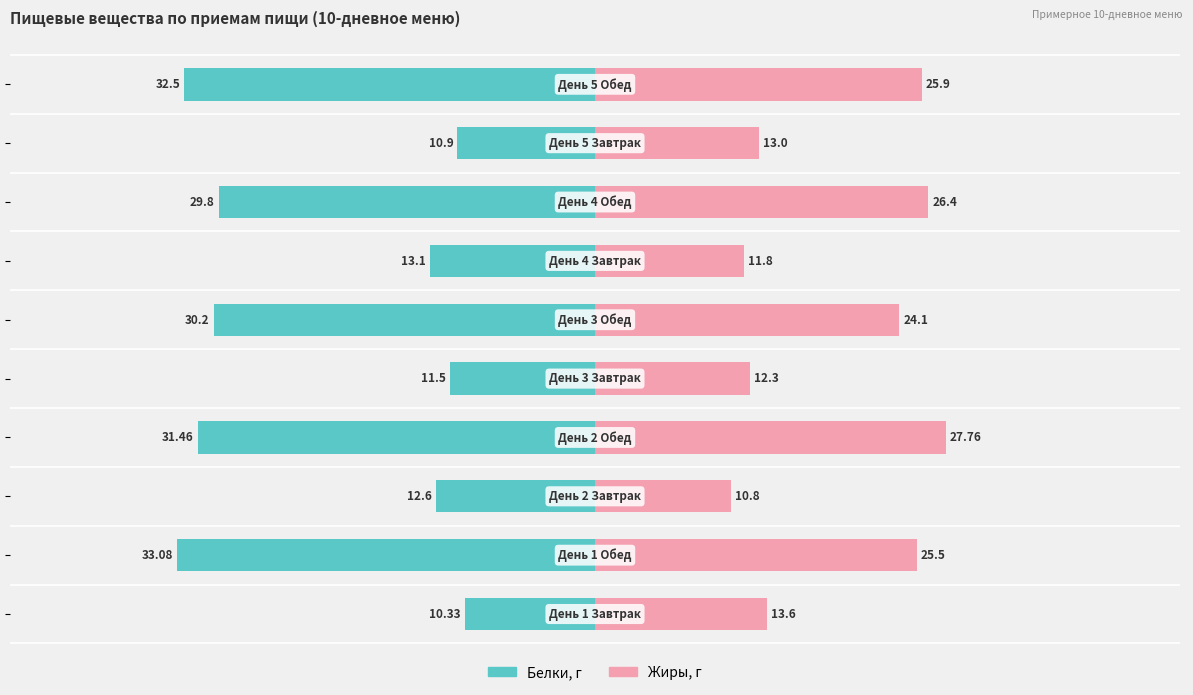

What is the value of the Жиры, г bar at the 10th from the left?

25.9